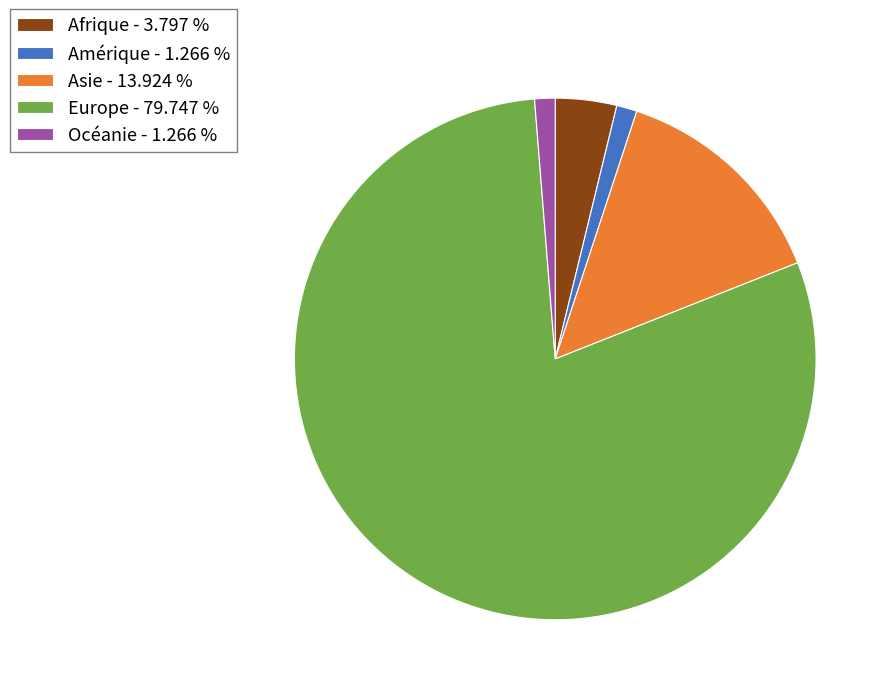

Do Amérique - 1.266 % and Europe - 79.747 % together represent more than half of the pie?

Yes